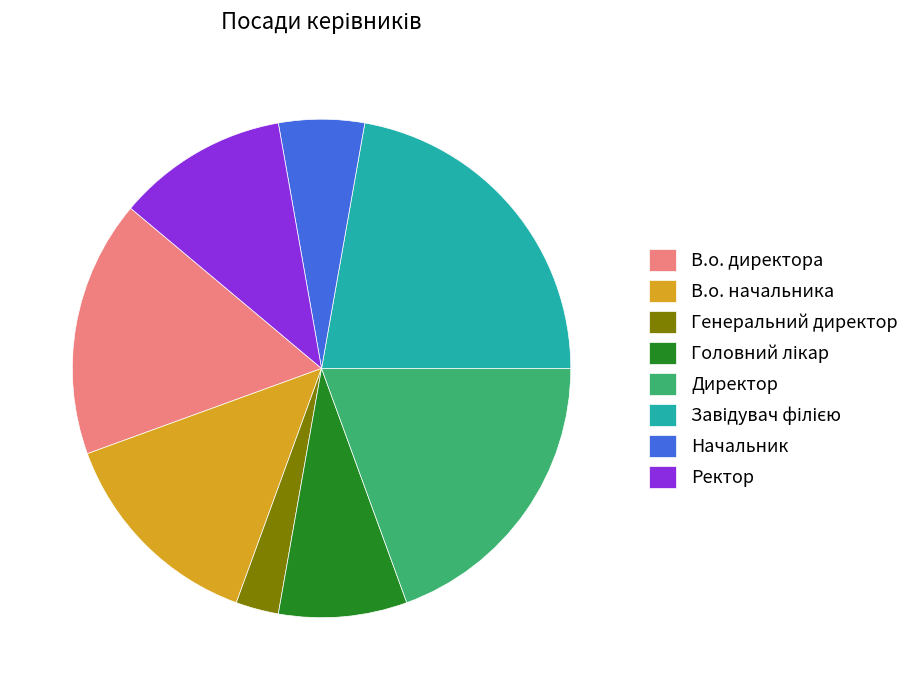

Is there any slice that represents more than half of the pie?

No